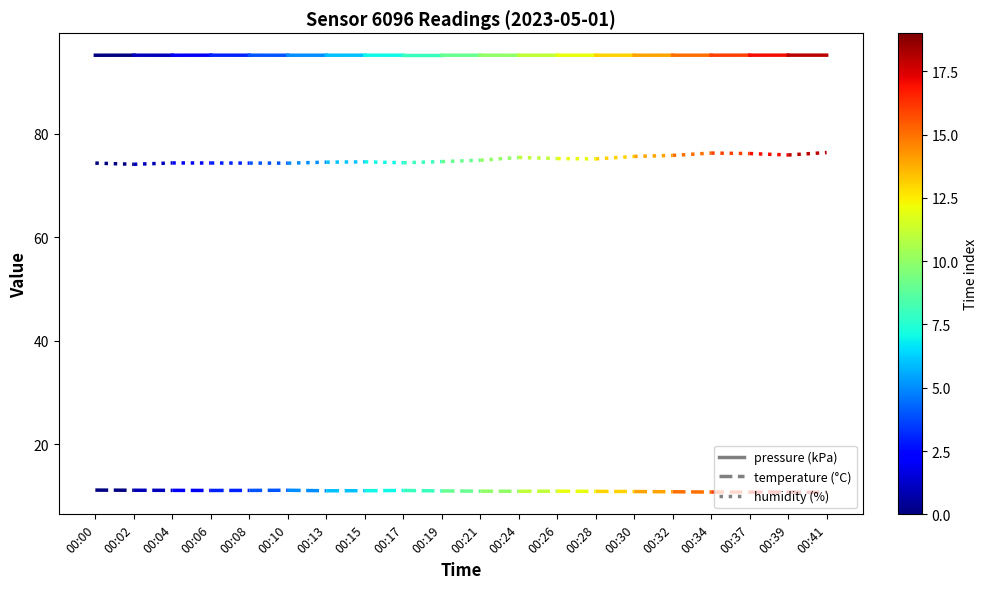

Between 00:00 and 00:02, which series saw the biggest shift?

humidity